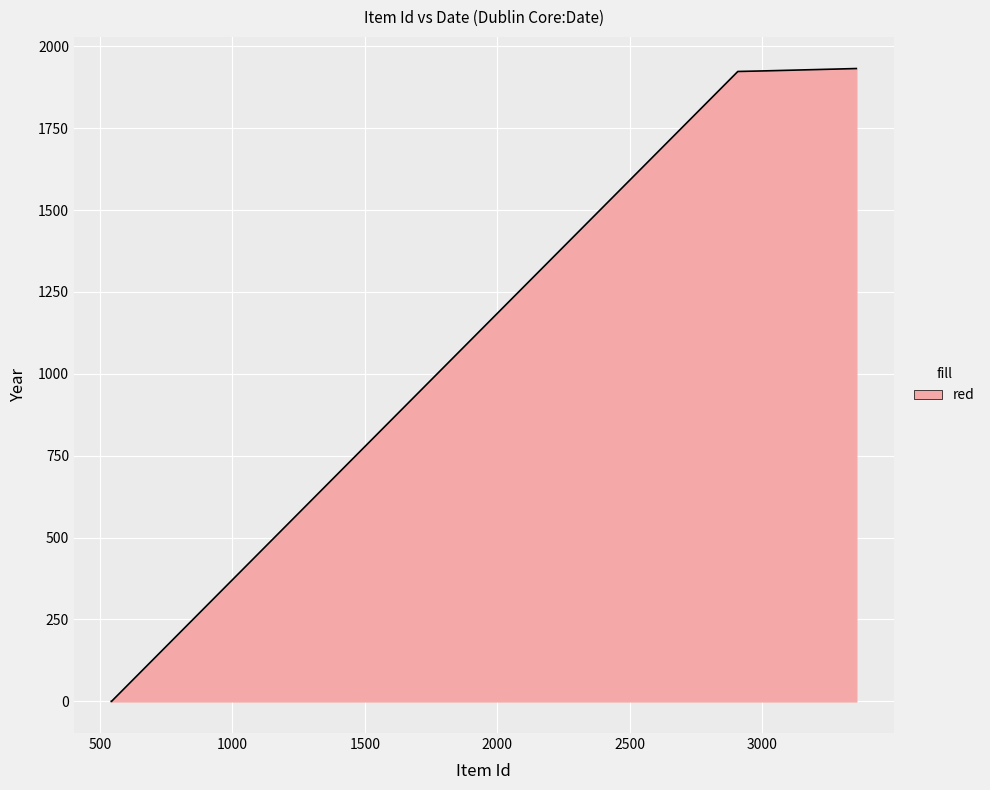

What is the maximum value shown in the chart?

1932